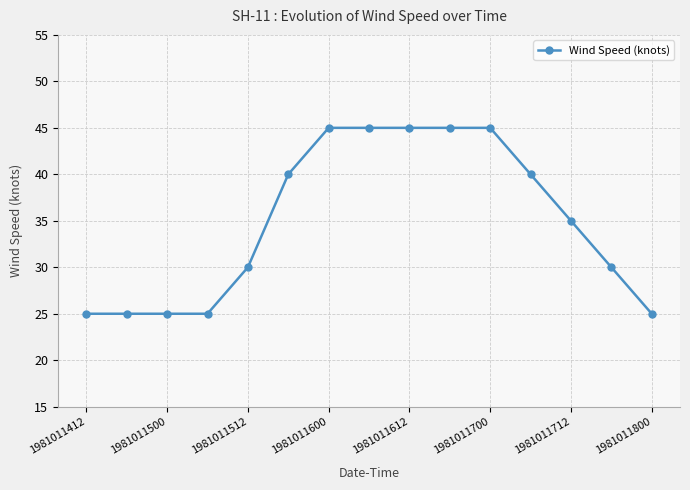

Reading left to right, extract all data points from this chart.

25	25	25	25	30	40	45	45	45	45	45	40	35	30	25